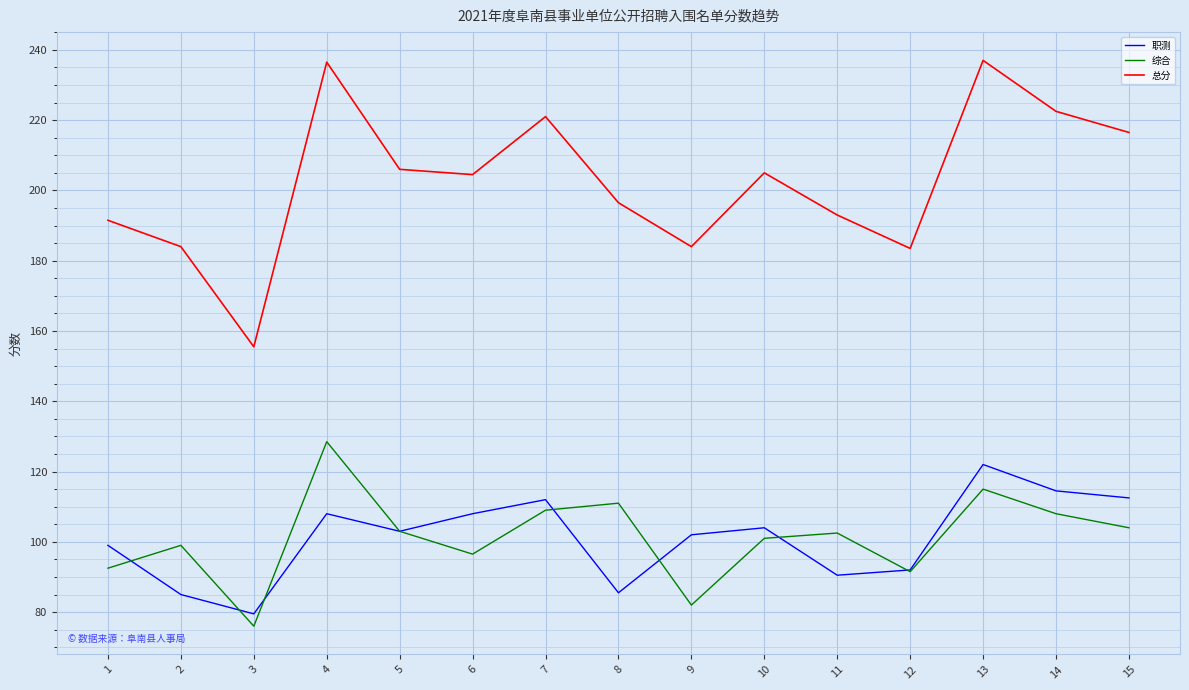

Where is the first local maximum for 总分?

4